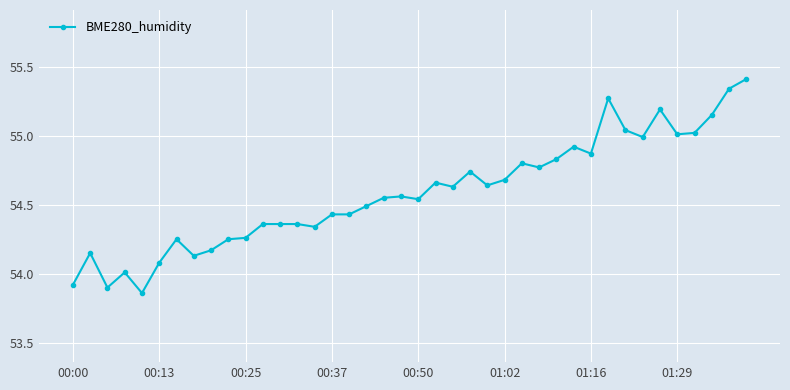

What is the sum of all values?

2183.4